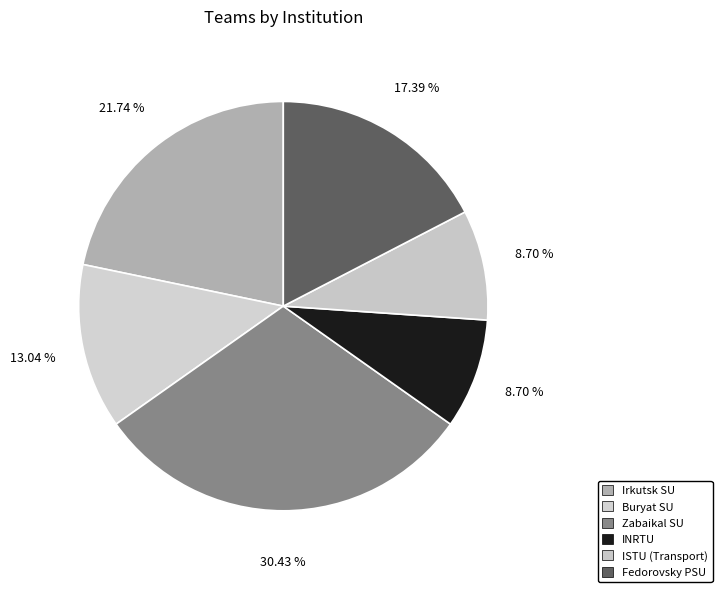

To the nearest percent, what is the average slice percentage?

17%